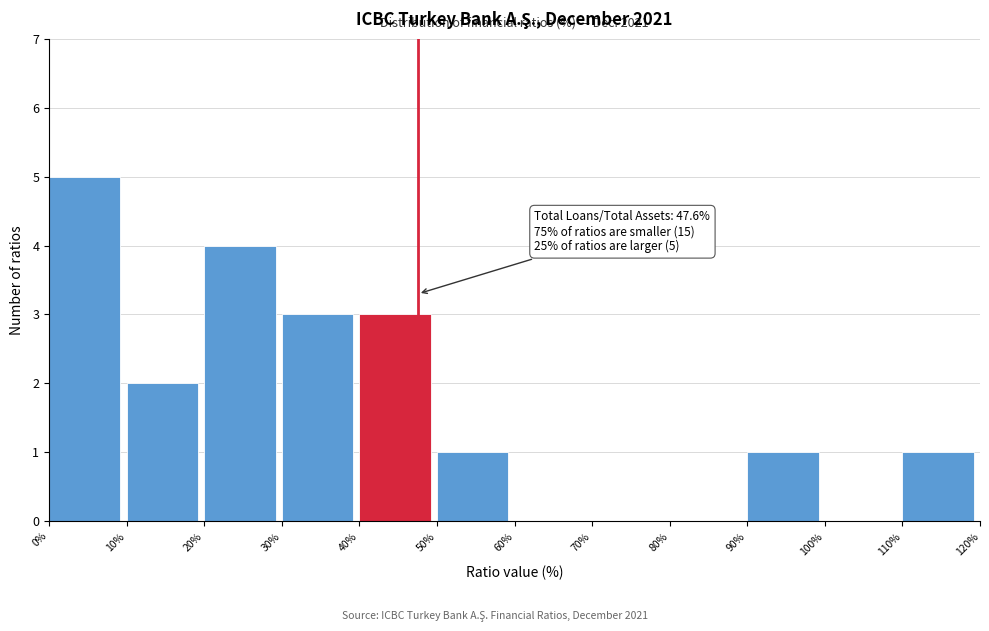

Which range on the x-axis has the tallest bar?

0% to 10%